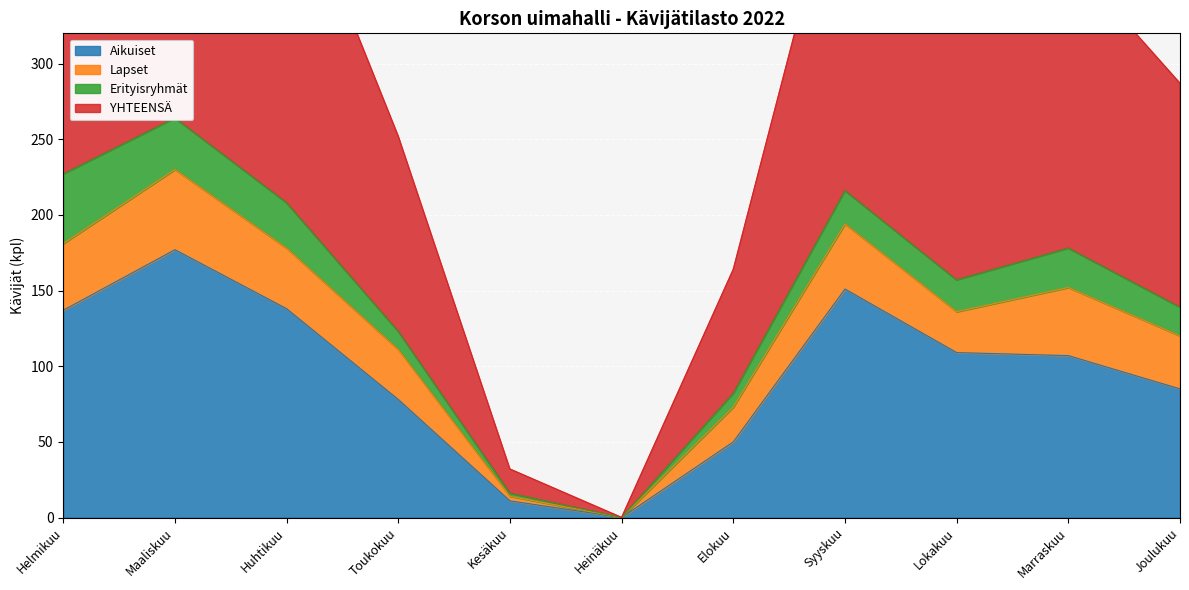

Read the Aikuiset value at Joulukuu, to the nearest 50.

100